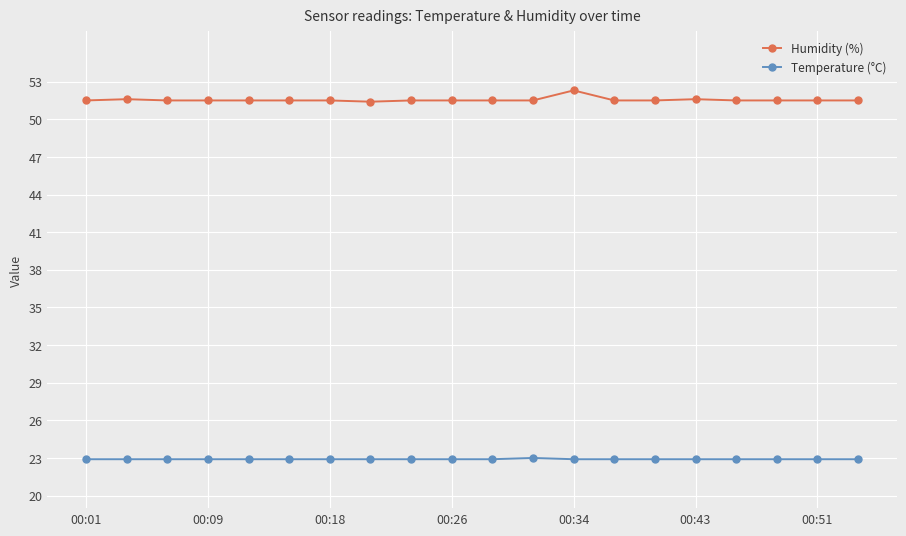

True or false: Humidity (%) and Temperature (°C) cross at least once.

False